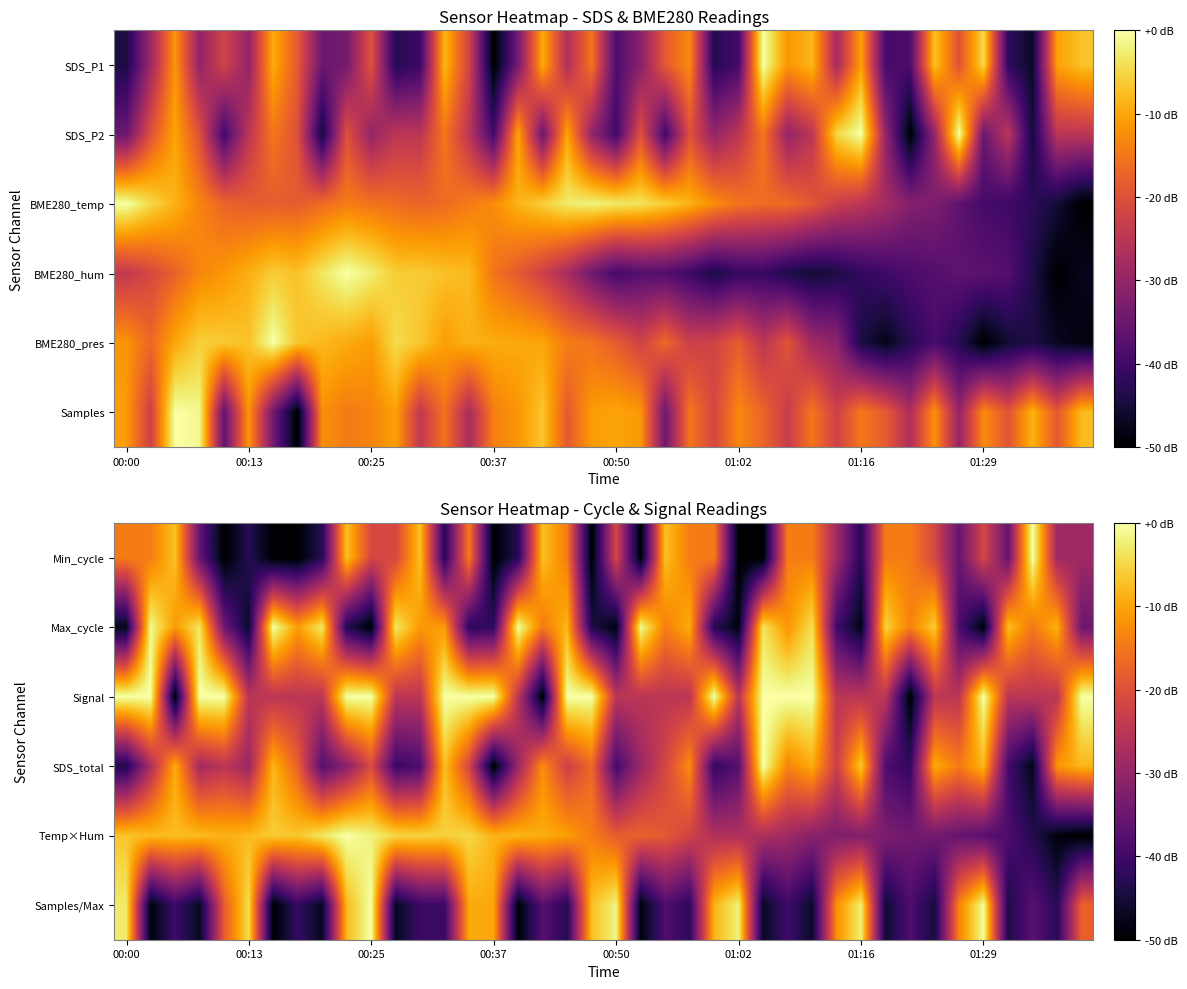

The Signal series shows -25.0 at 00:13. True or false?

True